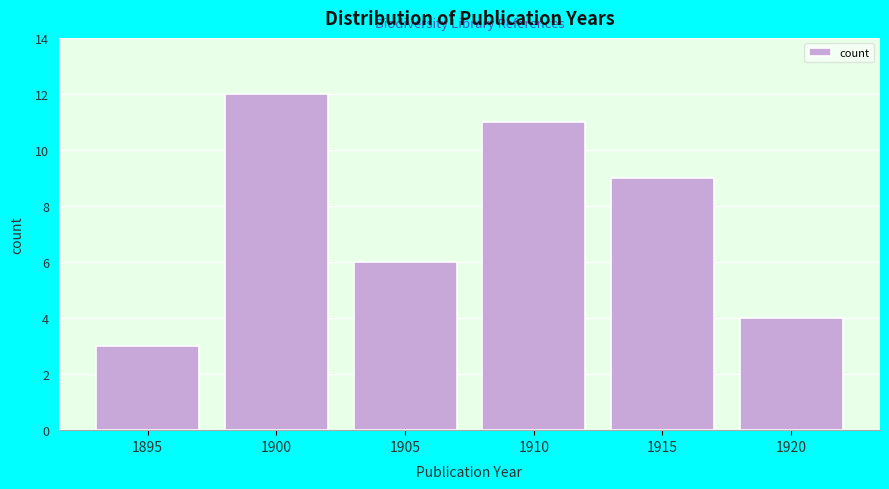

Reading left to right, extract all data points from this chart.

1895=3	1900=12	1905=6	1910=11	1915=9	1920=4